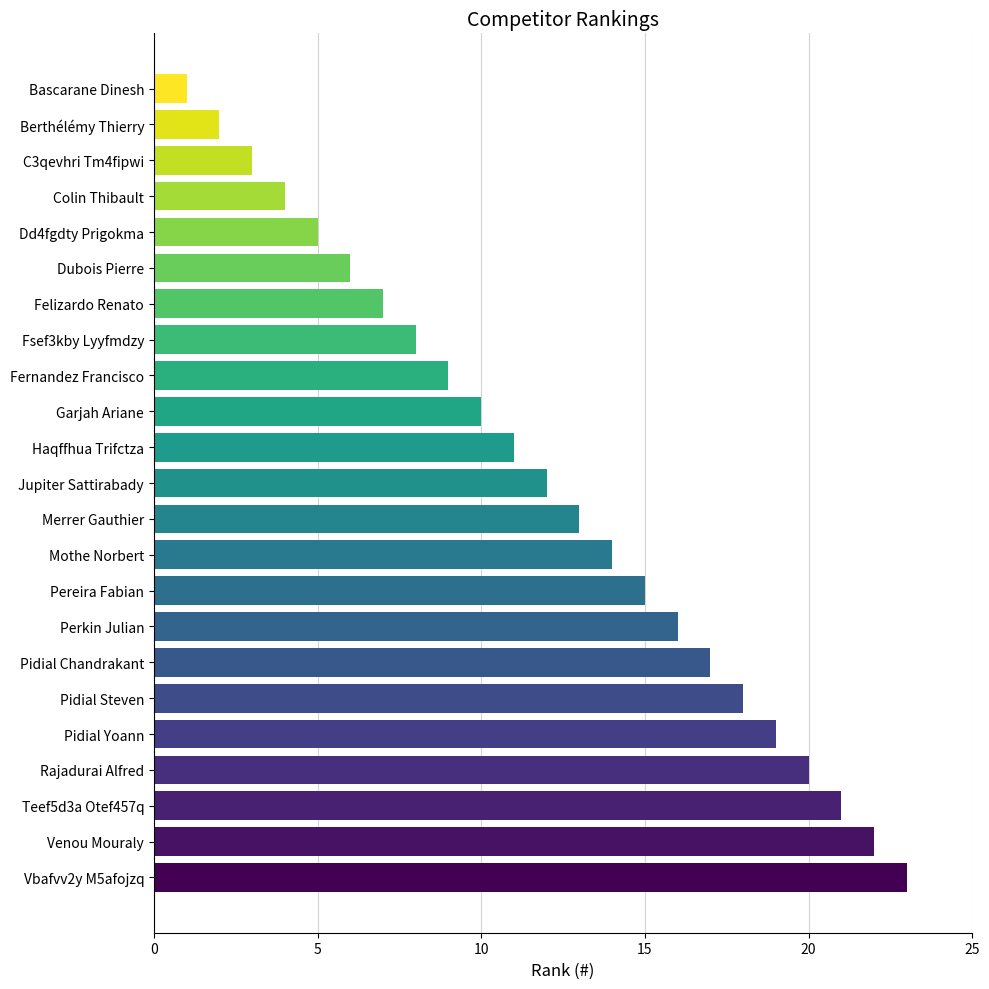

What is the ratio of the value at Berthélémy Thierry to the value at Felizardo Renato?

0.3